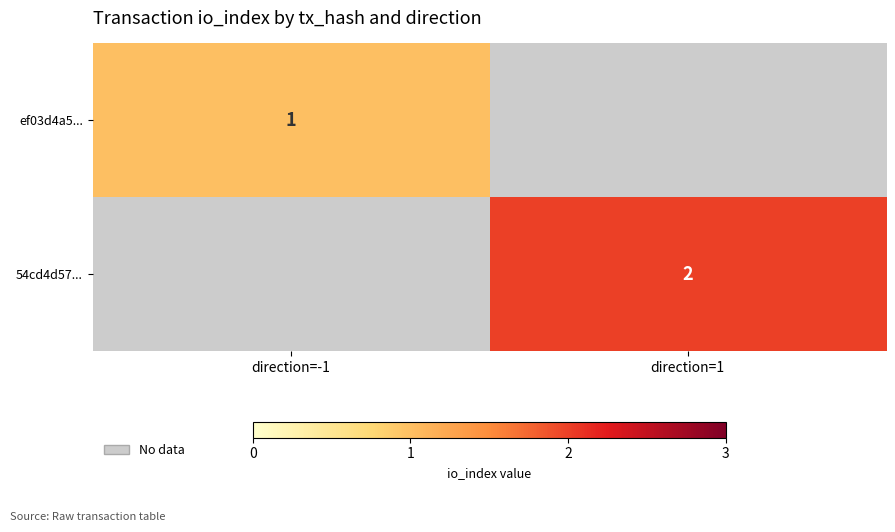

True or false: 54cd4d57... has a value of 0 at direction=1.

False